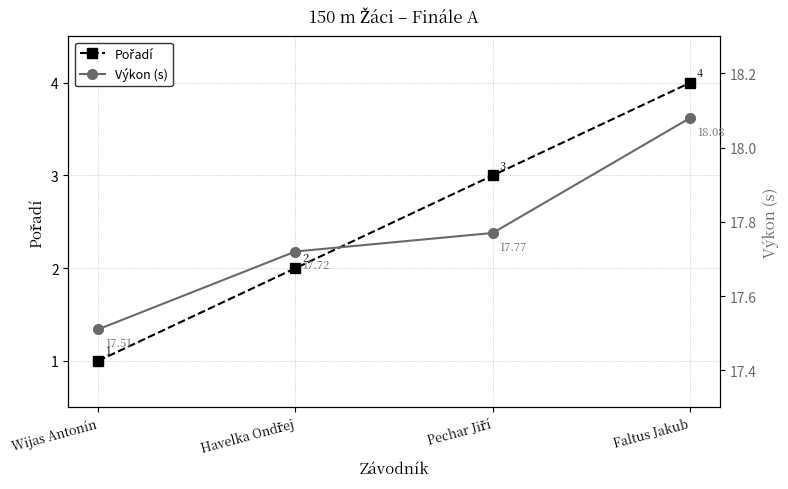

What is the sum of the Pořadí values at Havelka Ondřej and Faltus Jakub?

6.0